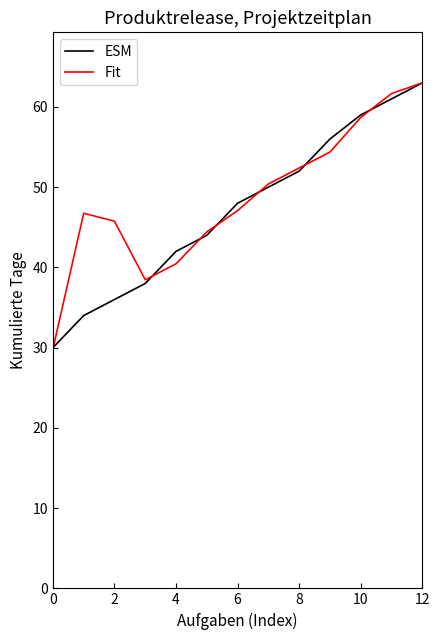

What is the smallest value displayed?

29.8